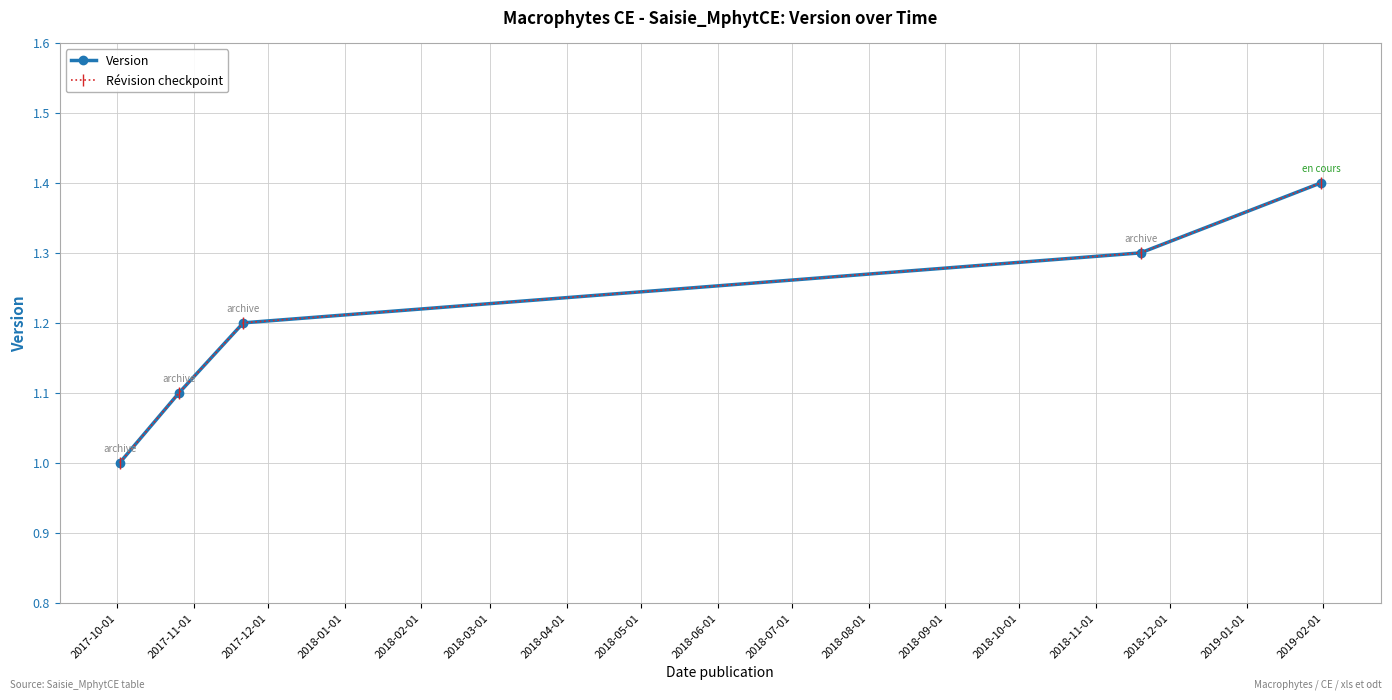

What is the minimum value for Version?

1.0